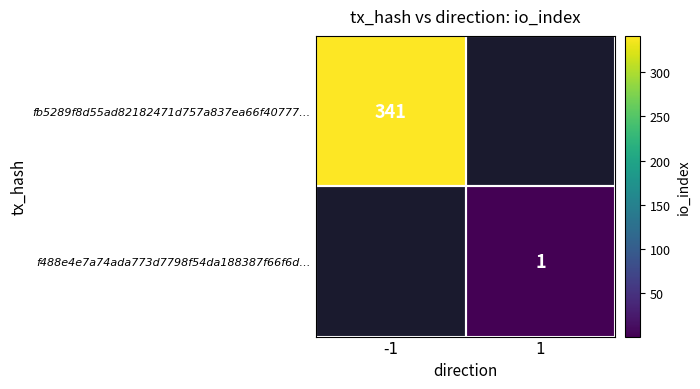

True or false: fb5289f8d55ad82182471d757a837ea66f40777… has a value of 341 at -1.

True